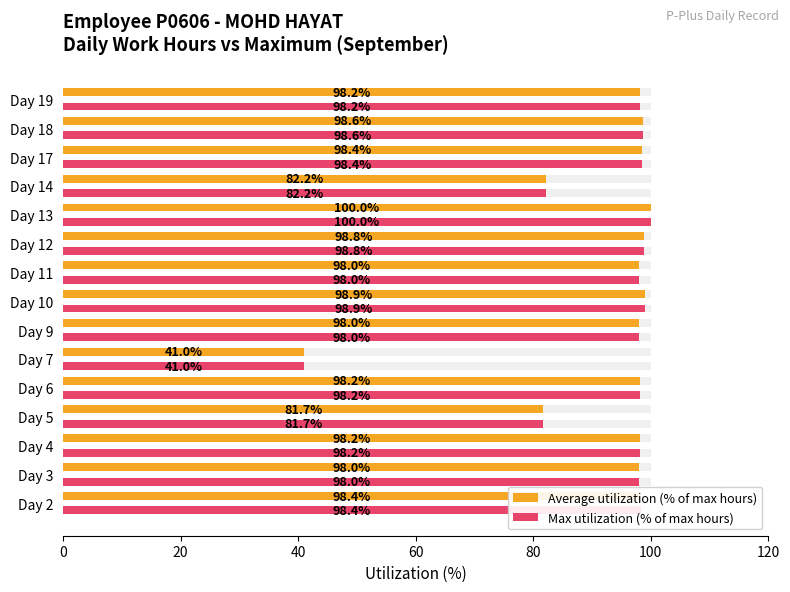

What is the difference between the second highest and second lowest values in the Max utilization (% of max hours) series?

17.3